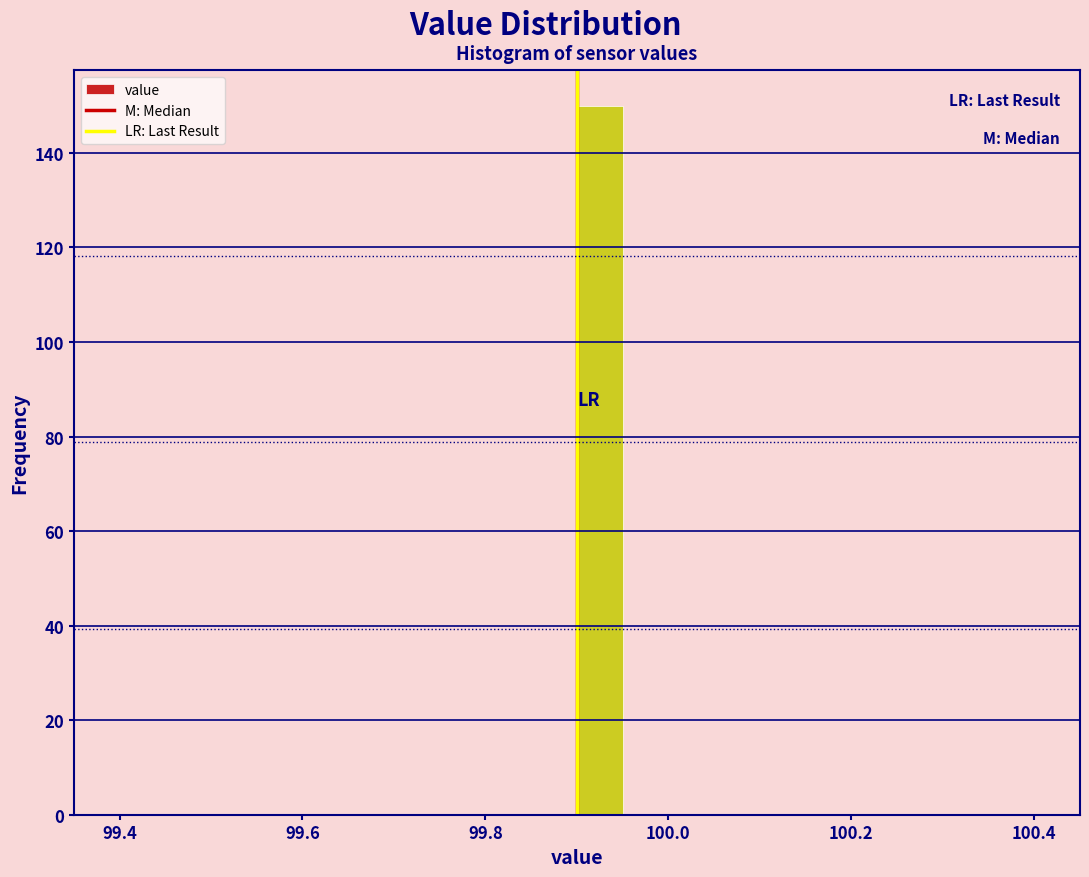

Read against the x-axis, roughly where is the centre of the tallest bar?

99.92